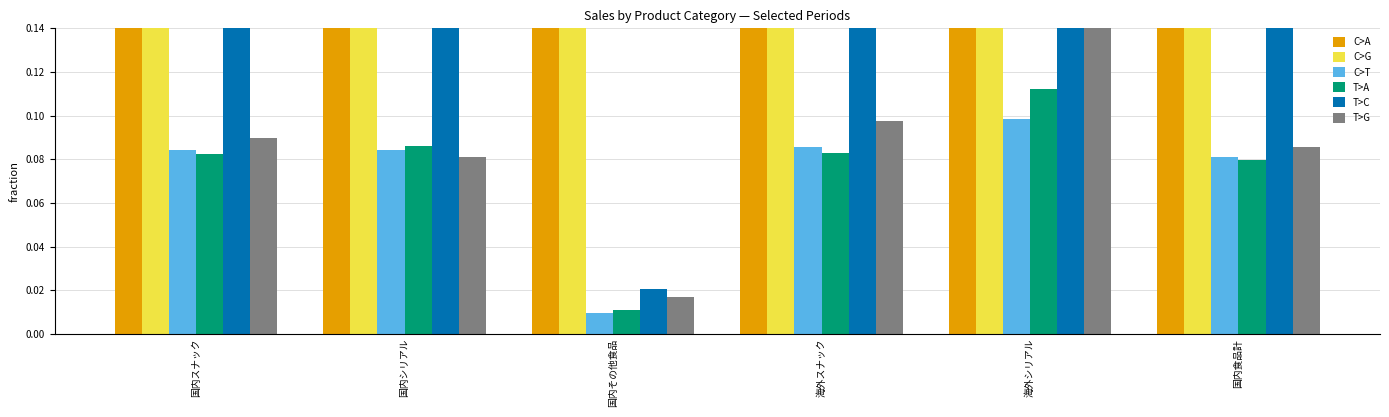

Count the T>C values in the range 0 to 1.

6